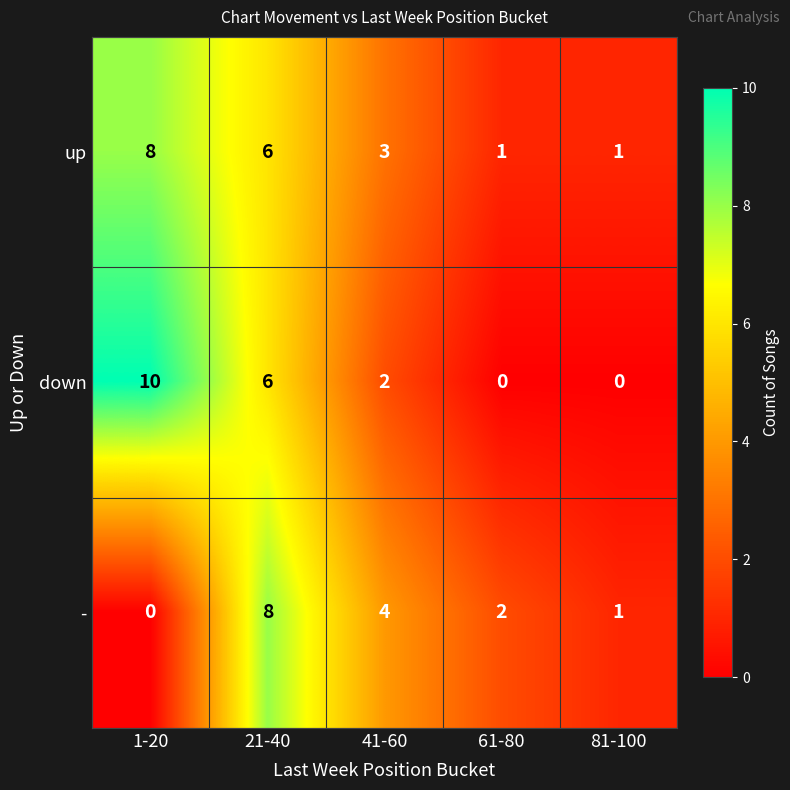

What is the maximum value shown in the chart?

10